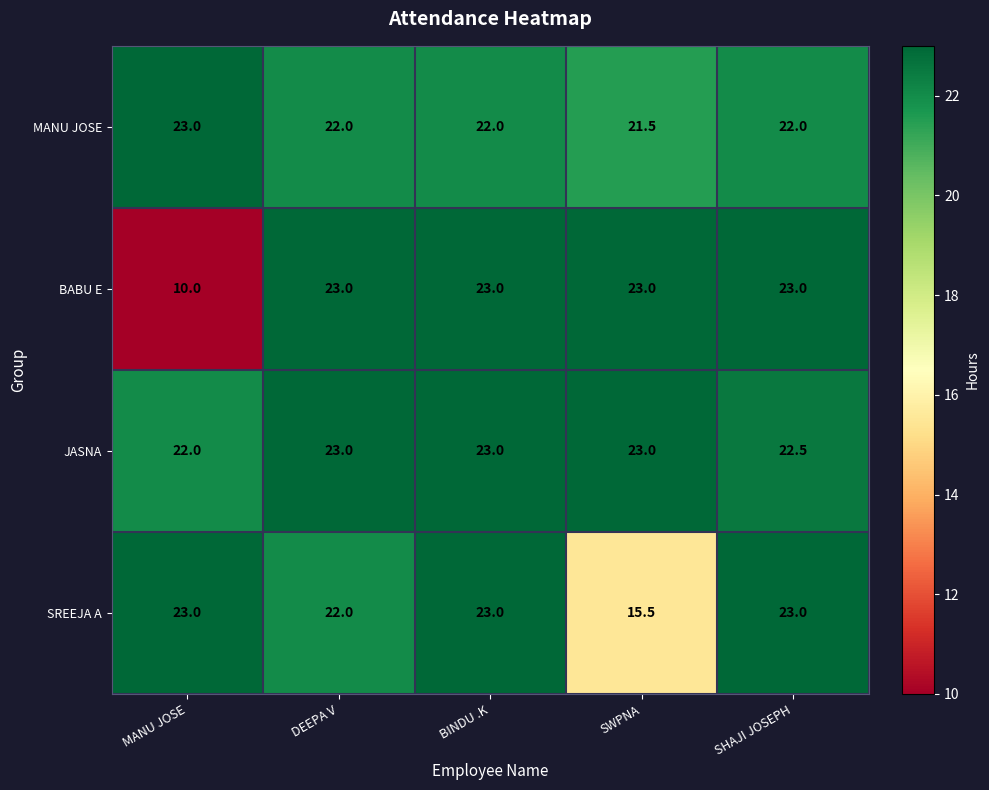

Rank the series by their average value, from highest to lowest.

JASNA, MANU JOSE, SREEJA A, BABU E